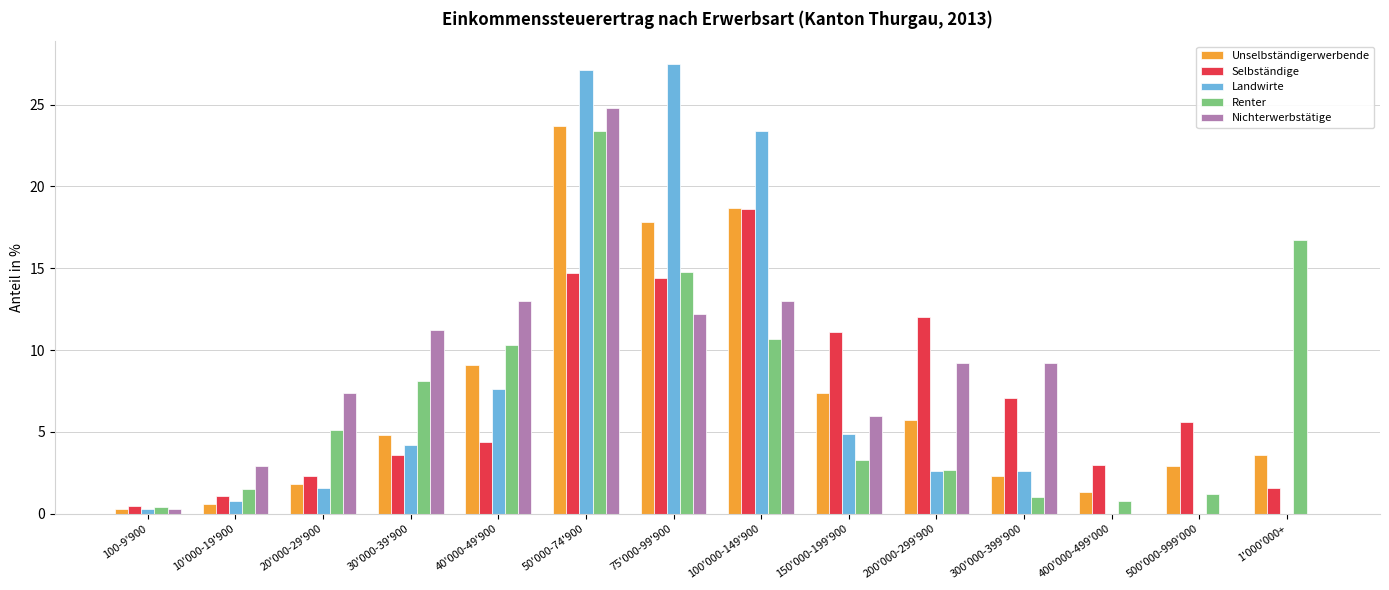

How many values in the Landwirte series exceed 2?

8